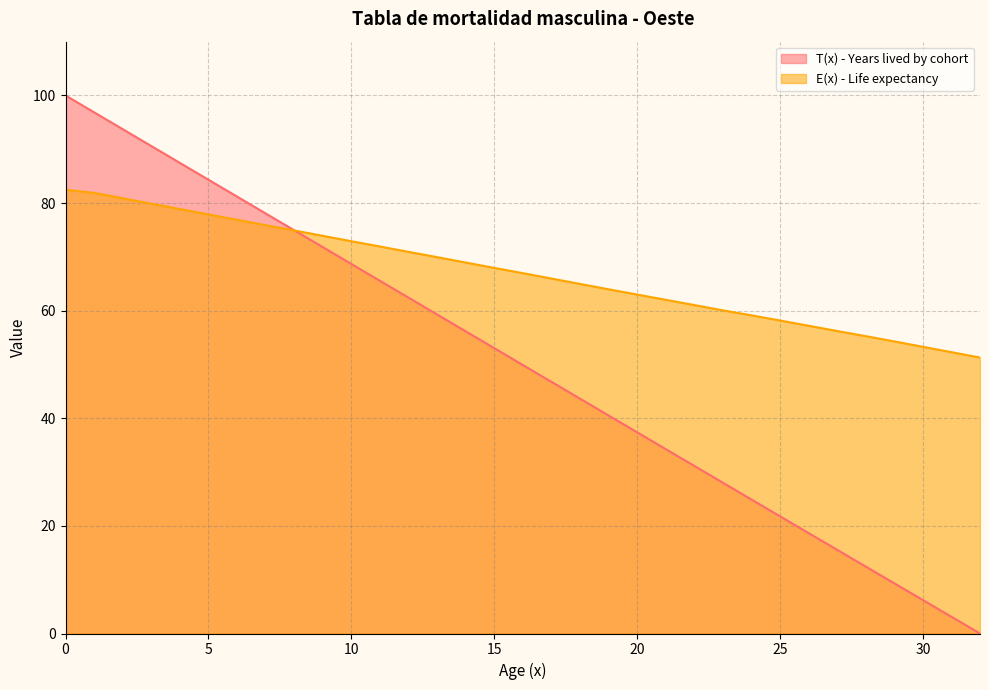

True or false: T(x) - Years lived by cohort has a value of 7.3 at 25.

False